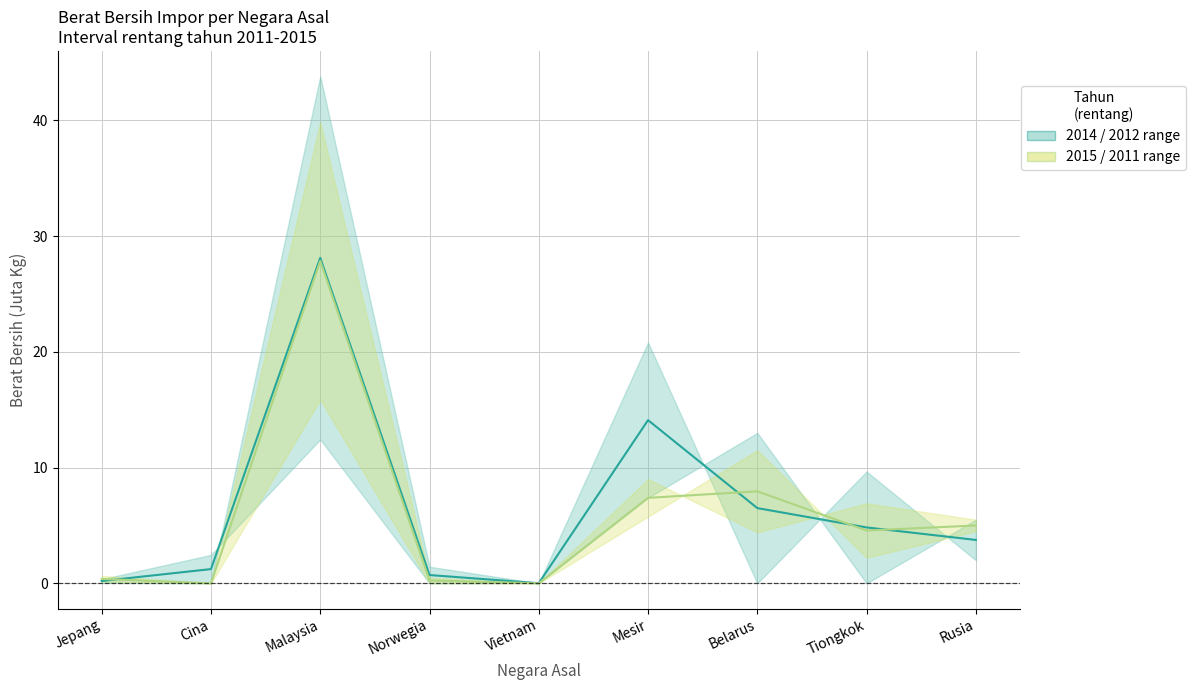

What is the maximum value for 2015 / 2011 range?

27.9